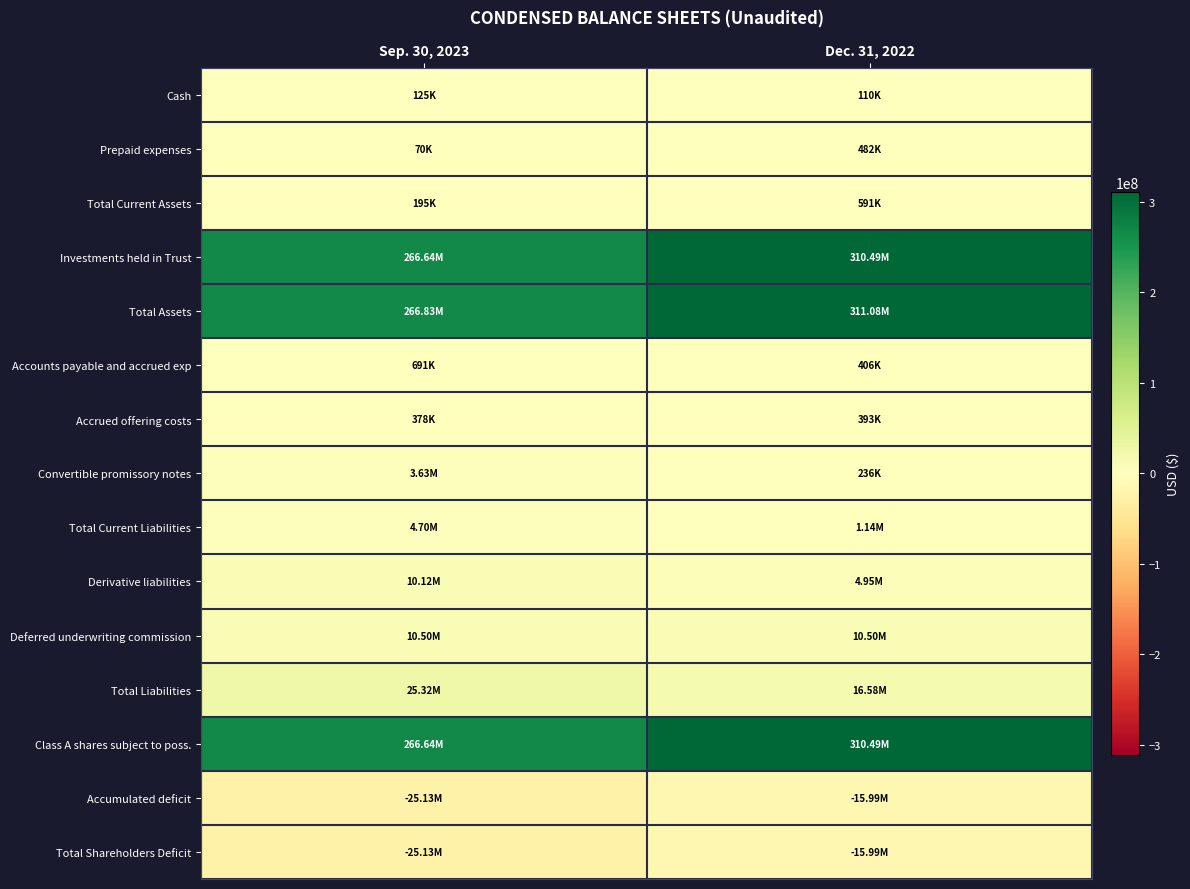

Between Sep. 30, 2023 and Dec. 31, 2022, which series saw the biggest shift?

Total Assets